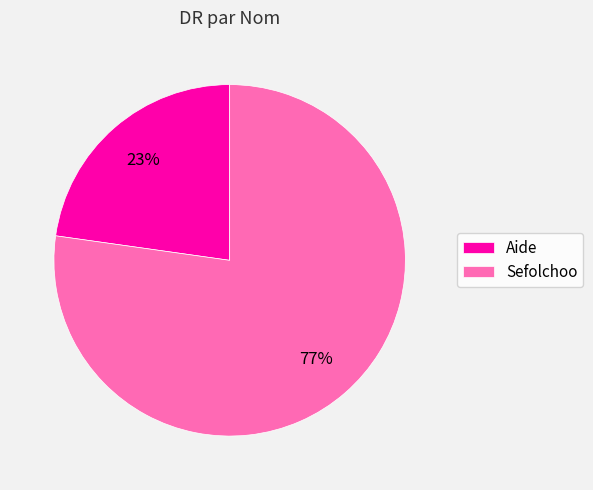

Count the number of slices in the pie.

2